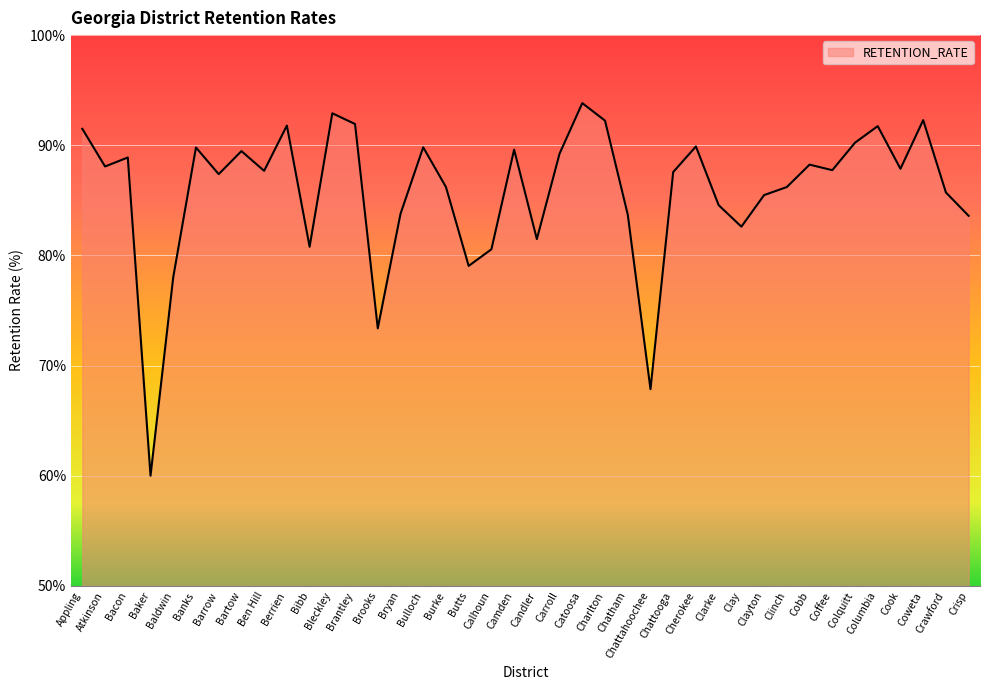

What is the sum of the values at Catoosa and Bleckley?

186.7